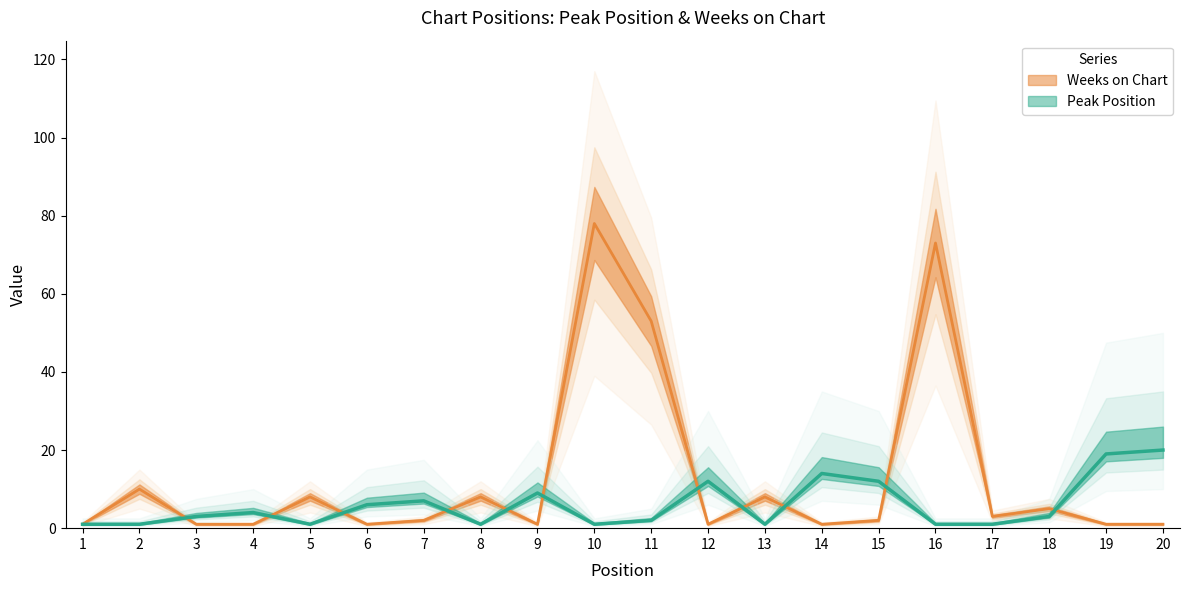

What is the total value across all series at 7?

9